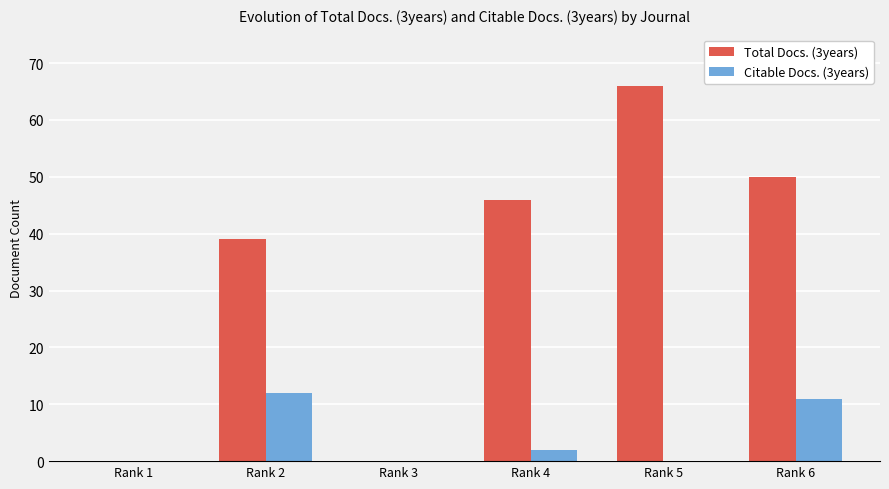

Which label corresponds to the largest value in the chart?

Rank 5